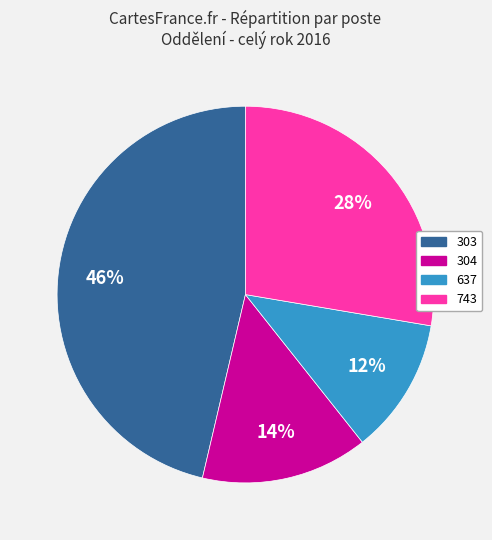

Is there a majority slice in this chart?

No